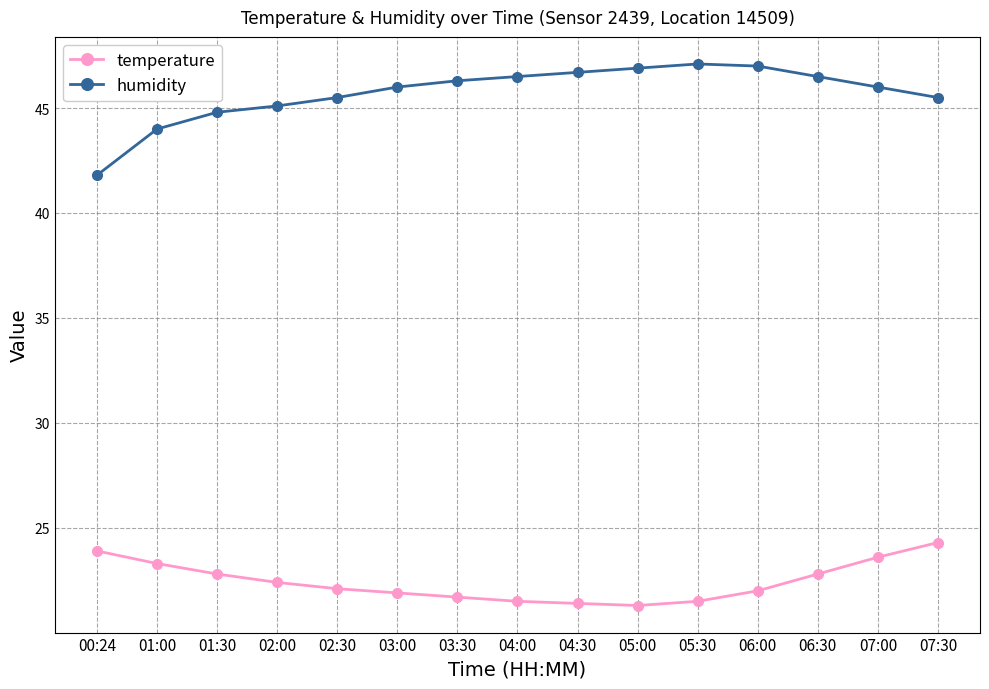

List the series in order of their peak value, lowest first.

temperature, humidity